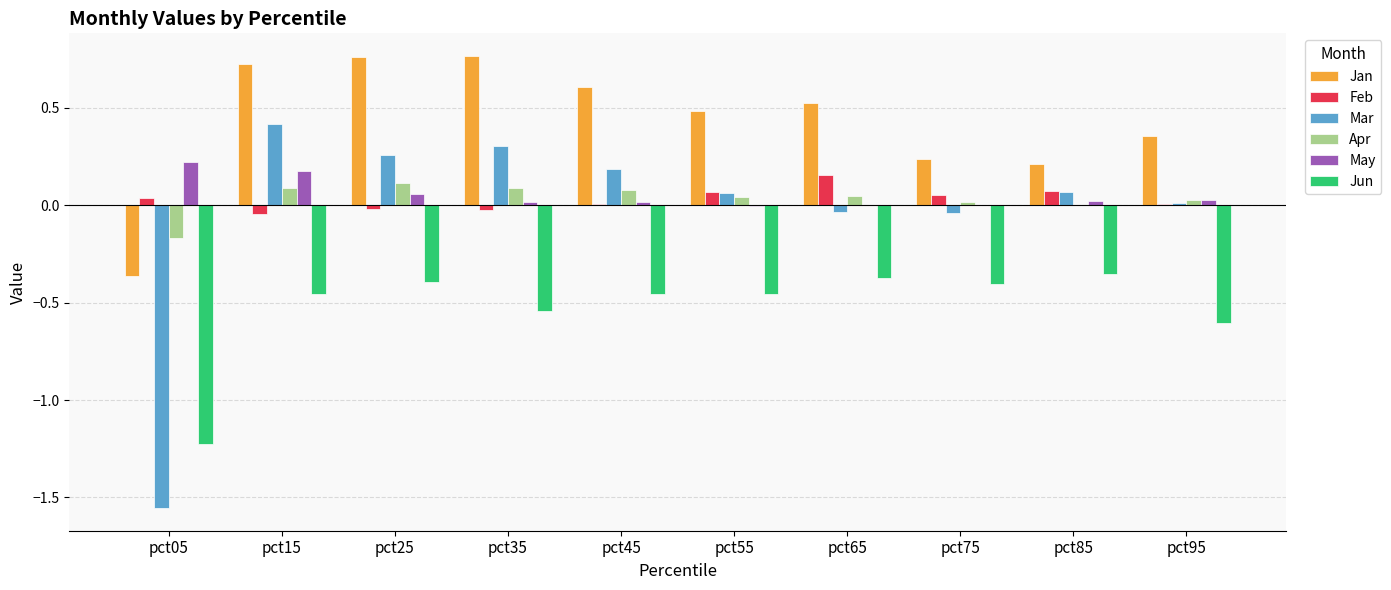

Which series has the largest range (max minus min)?

Mar